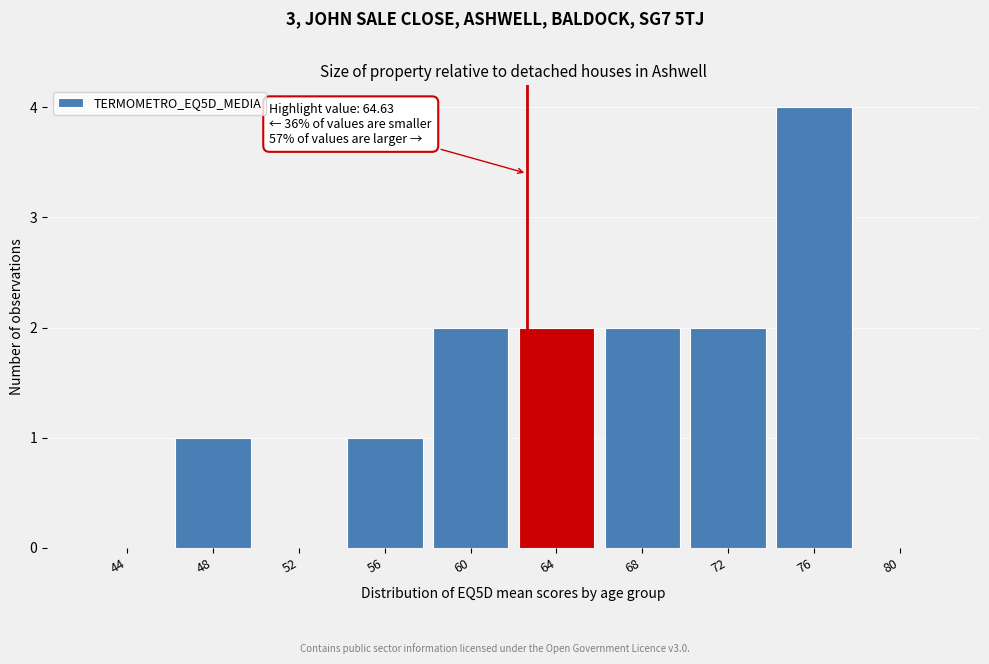

Reading left to right, transcribe all the data shown in this chart.

44=0	48=1	52=0	56=1	60=2	64=2	68=2	72=2	76=4	80=0